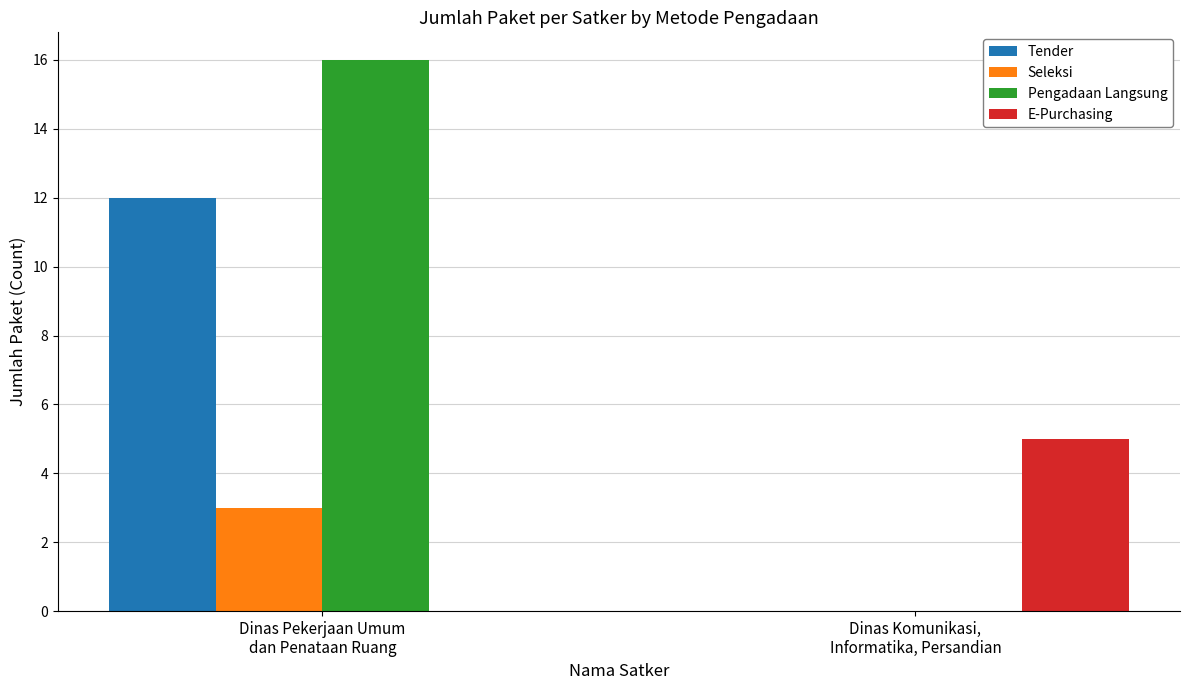

The Seleksi series shows 2 at Dinas Pekerjaan Umum
dan Penataan Ruang. True or false?

False